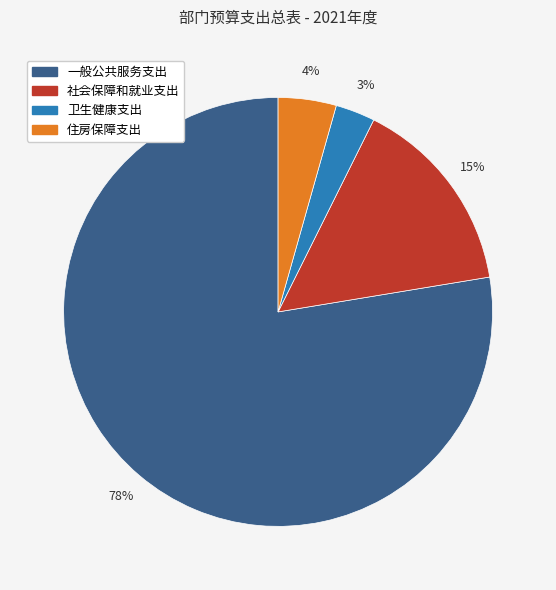

Which category has the biggest portion of the pie?

一般公共服务支出